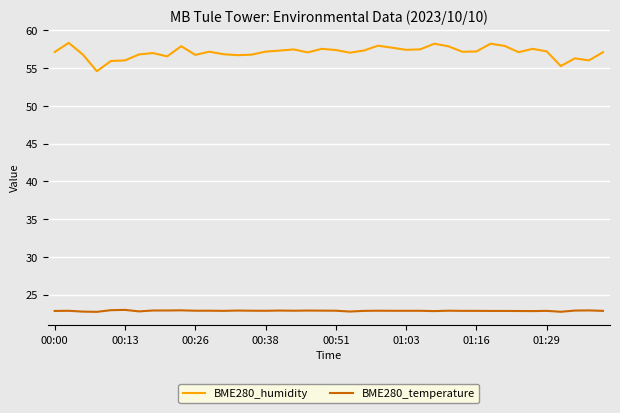

What are all the series names shown in the legend?

BME280_humidity, BME280_temperature